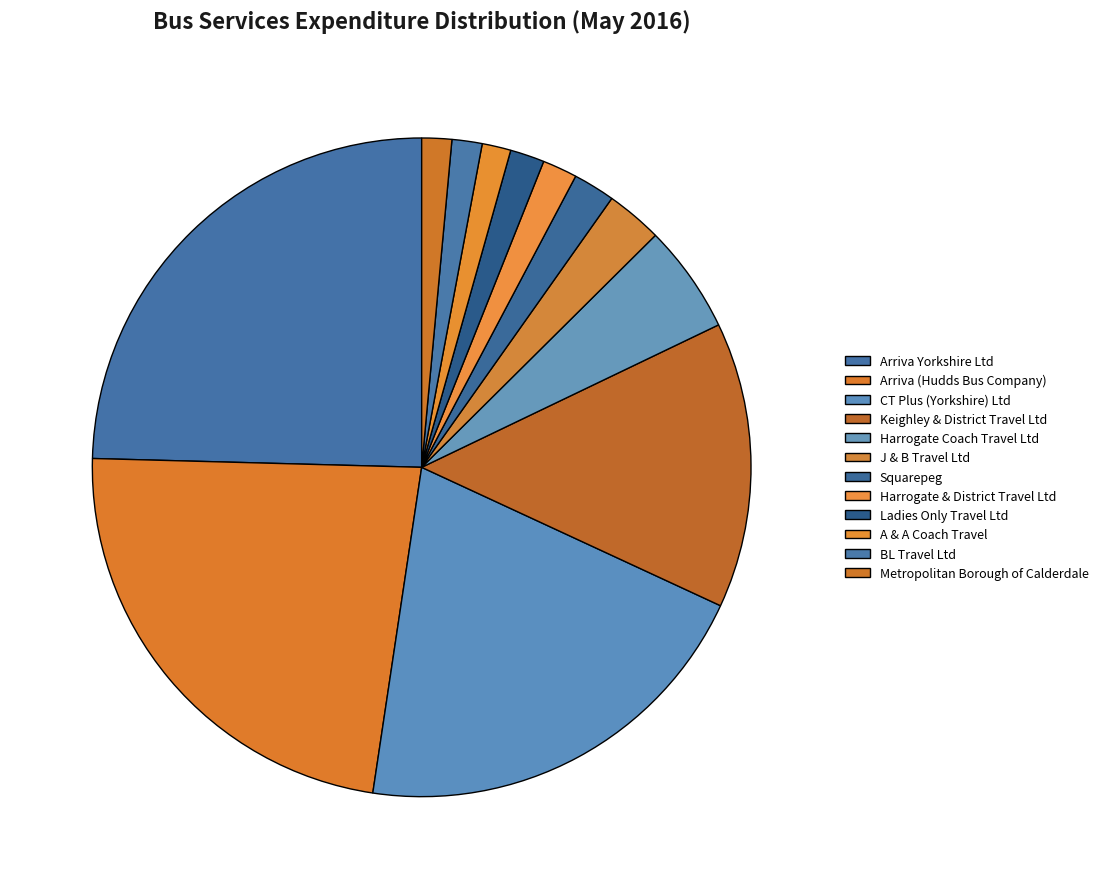

How many segments does this pie chart have?

12